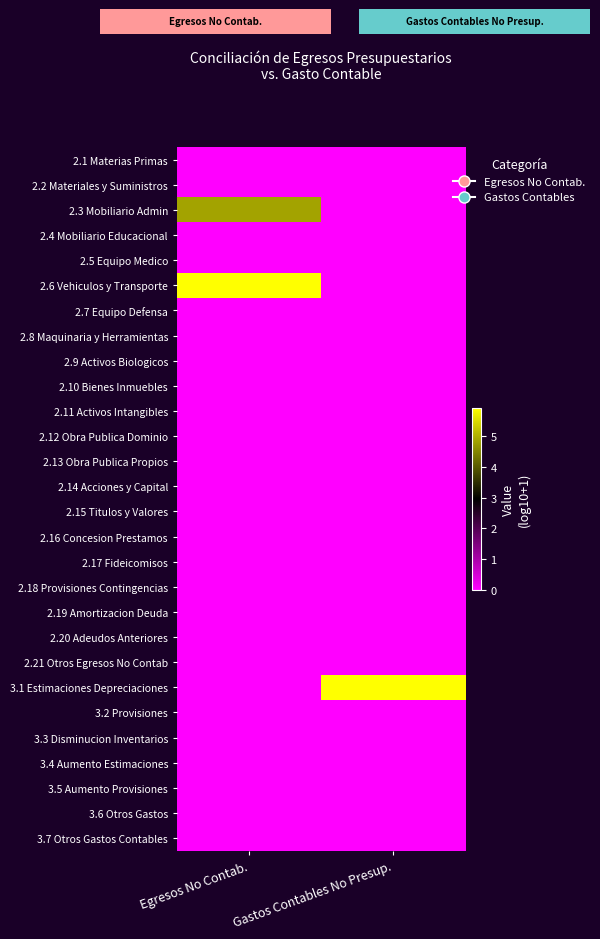

List the series in order of their peak value, lowest first.

2.1 Materias Primas, 2.2 Materiales y Suministros, 2.4 Mobiliario Educacional, 2.5 Equipo Medico, 2.7 Equipo Defensa, 2.8 Maquinaria y Herramientas, 2.9 Activos Biologicos, 2.10 Bienes Inmuebles, 2.11 Activos Intangibles, 2.12 Obra Publica Dominio, 2.13 Obra Publica Propios, 2.14 Acciones y Capital, 2.15 Titulos y Valores, 2.16 Concesion Prestamos, 2.17 Fideicomisos, 2.18 Provisiones Contingencias, 2.19 Amortizacion Deuda, 2.20 Adeudos Anteriores, 2.21 Otros Egresos No Contab, 3.2 Provisiones, 3.3 Disminucion Inventarios, 3.4 Aumento Estimaciones, 3.5 Aumento Provisiones, 3.6 Otros Gastos, 3.7 Otros Gastos Contables, 2.3 Mobiliario Admin, 3.1 Estimaciones Depreciaciones, 2.6 Vehiculos y Transporte